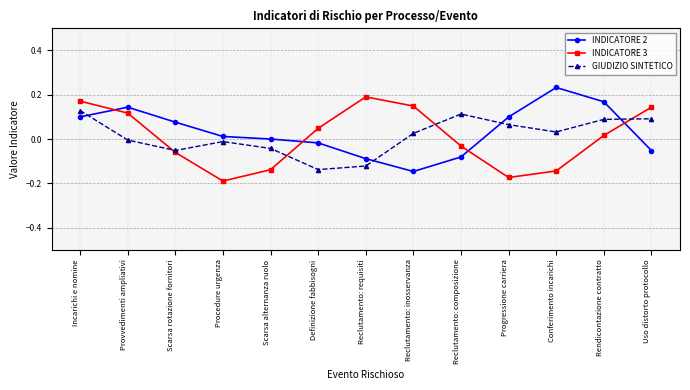

In INDICATORE 3, how many points are higher than both neighbors (excluding endpoints)?

1